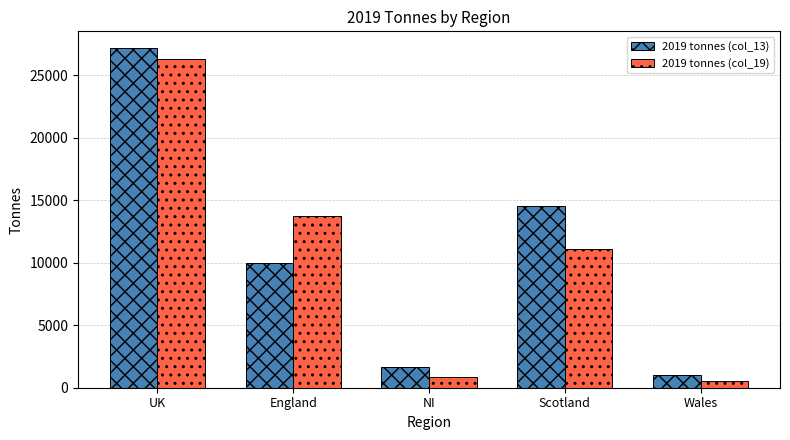

Which category has the lowest value across all series?

Wales